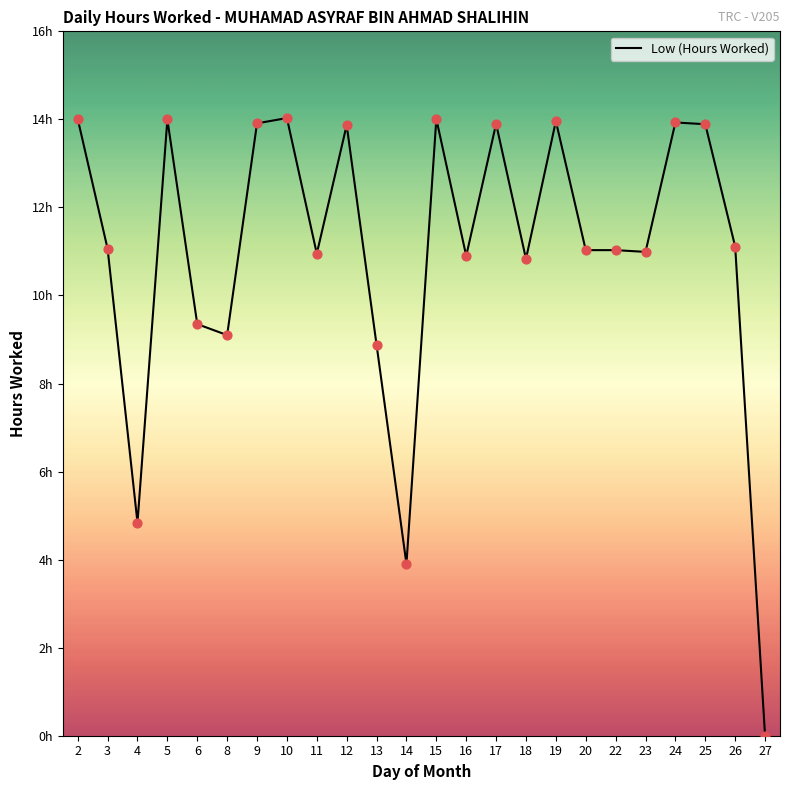

What is the change in value from 8 to 19?

+4.9